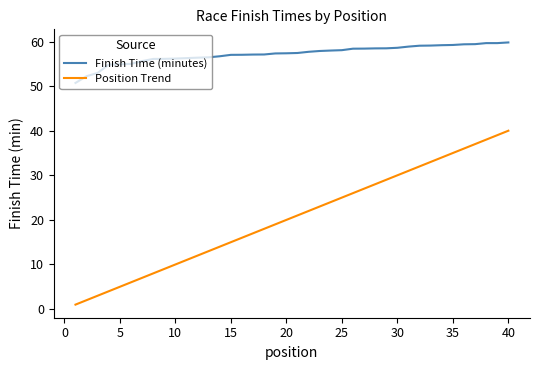

What is the average value of the Finish Time (minutes) series?

57.2